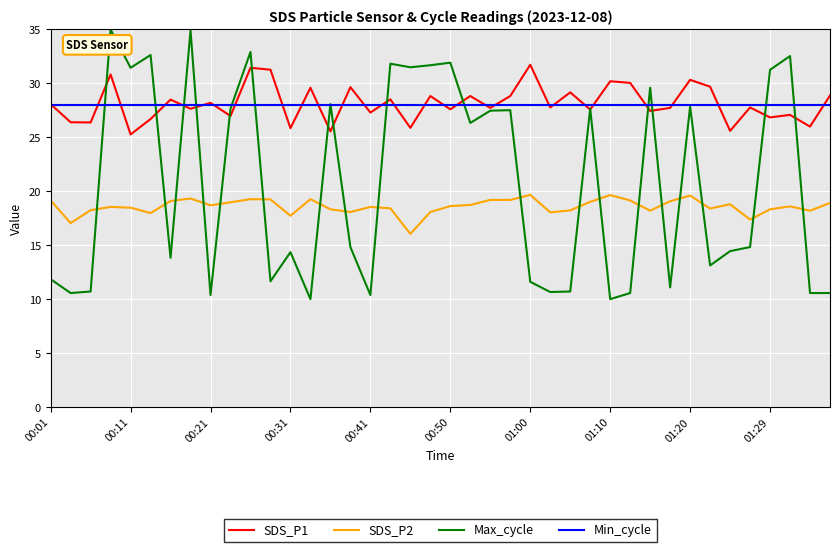

List the series in order of their peak value, lowest first.

SDS_P2, Min_cycle, SDS_P1, Max_cycle